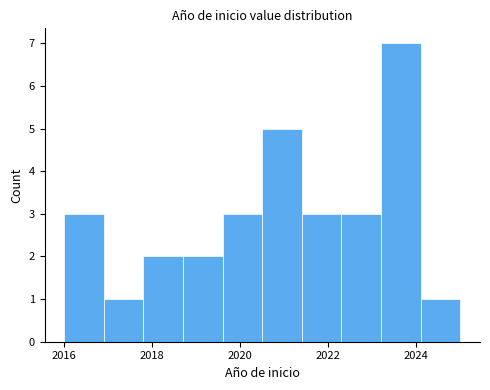

Reading left to right, list every bar in this chart as the range it spans on the x-axis followed by its height. Neither the bar edges nor the heights are printed on the chart, so give them approximately, as read against the axes.

2016.0 to 2016.9: 3
2016.9 to 2017.8: 1
2017.8 to 2018.7: 2
2018.7 to 2019.6: 2
2019.6 to 2020.5: 3
2020.5 to 2021.4: 5
2021.4 to 2022.3: 3
2022.3 to 2023.2: 3
2023.2 to 2024.1: 7
2024.1 to 2025.0: 1